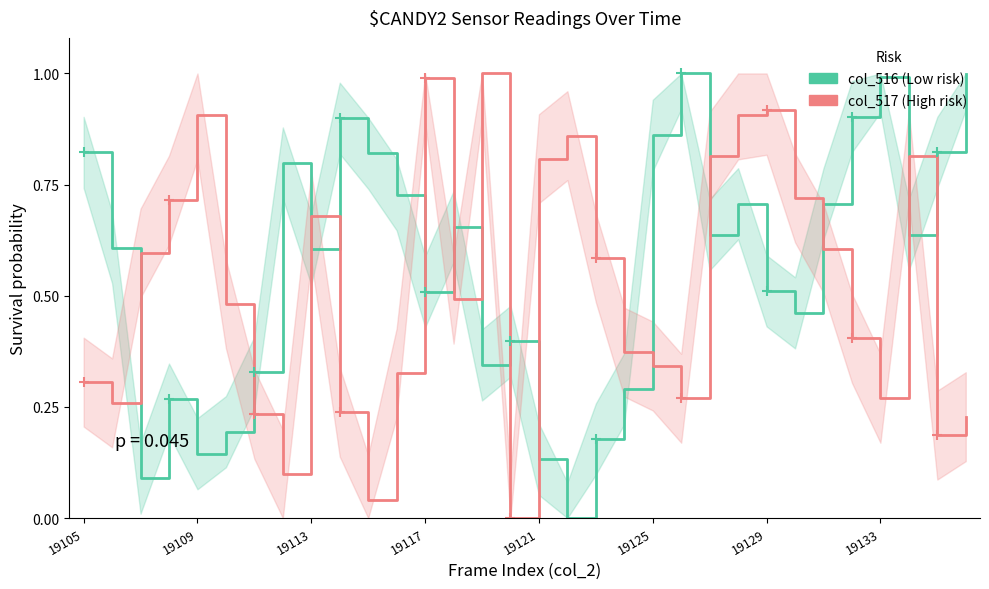

In col_516 (Low risk), how many points are lower than both neighbors (excluding endpoints)?

9